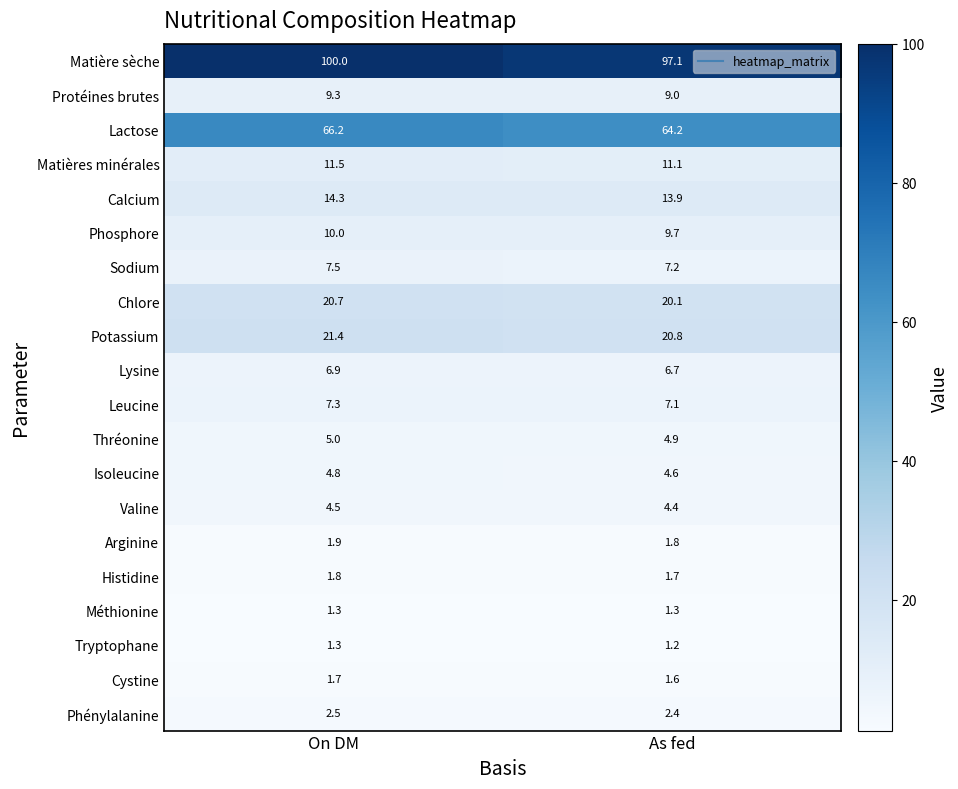

At which label is Chlore closest to 20?

As fed